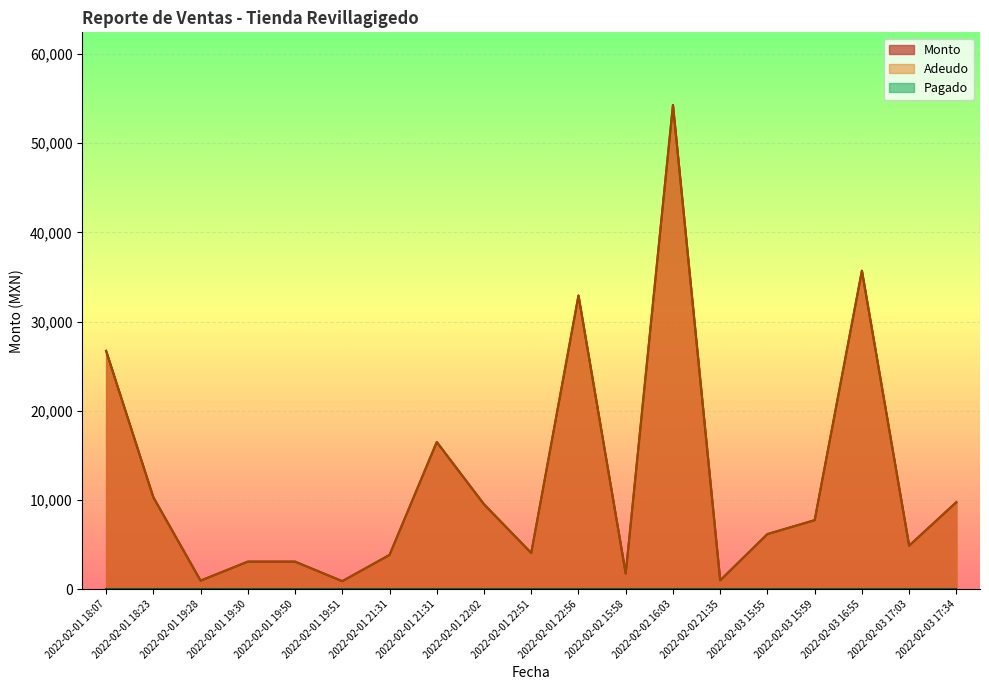

True or false: Monto has a value of 1750.0 at 2022-02-02 15:58.

True